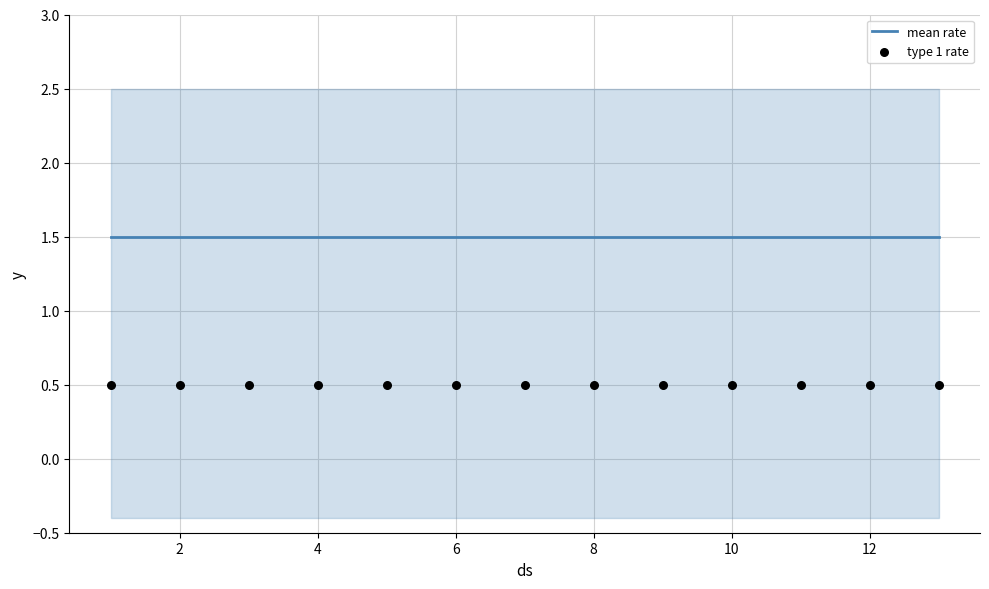

Which series contains the highest Y value?

mean rate